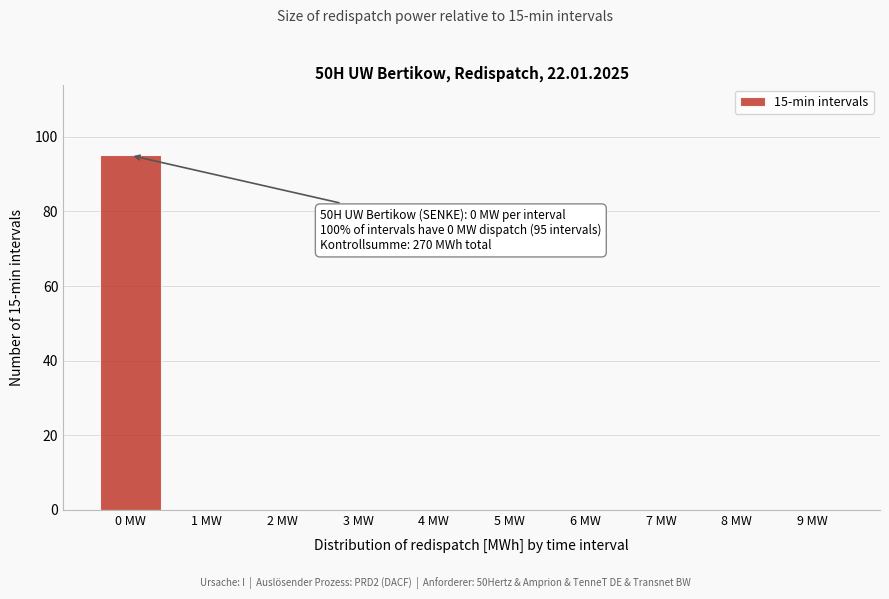

Reading right to left, extract all data points from this chart.

9 MW=0	8 MW=0	7 MW=0	6 MW=0	5 MW=0	4 MW=0	3 MW=0	2 MW=0	1 MW=0	0 MW=95